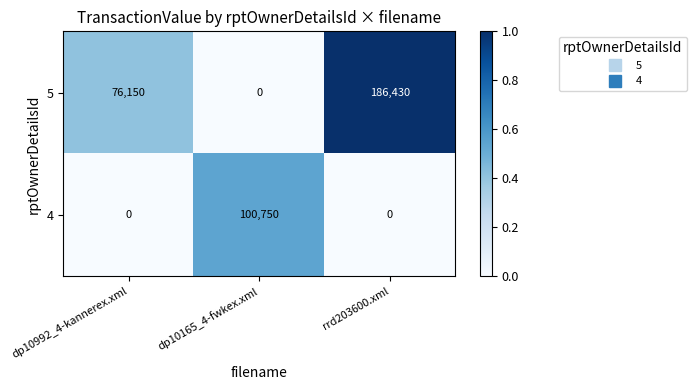

Rank the series by their maximum value, from lowest to highest.

4, 5